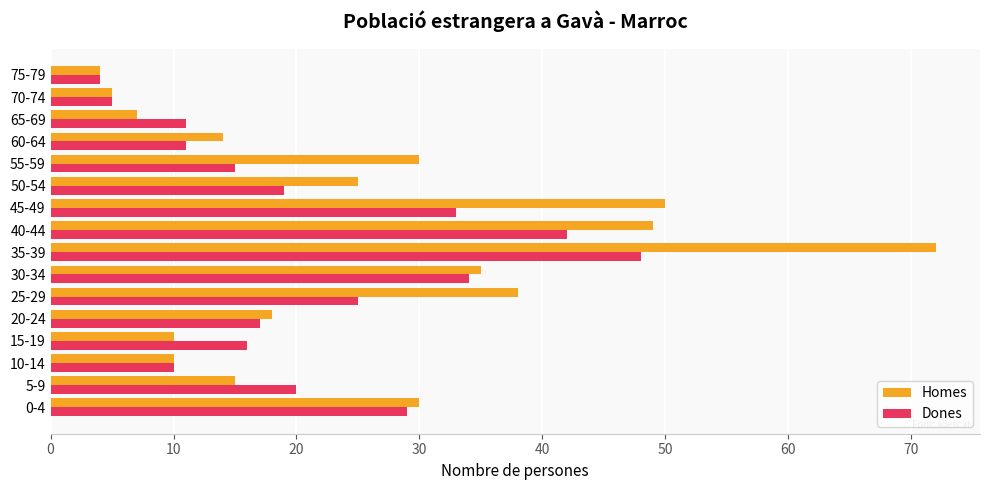

At which category is the sum across all series the highest?

35-39